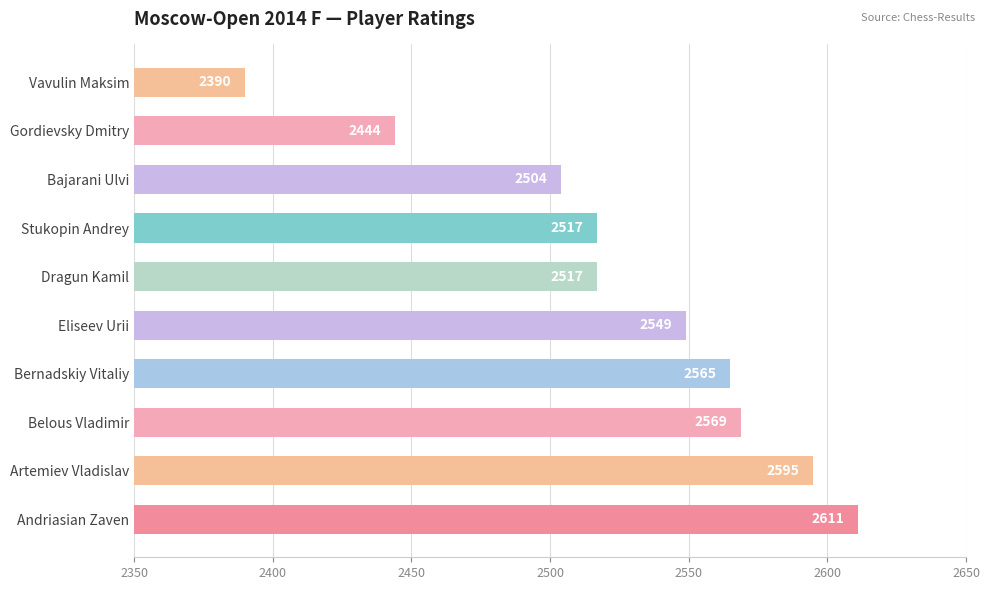

What is the change in value from Dragun Kamil to Bajarani Ulvi?

-13